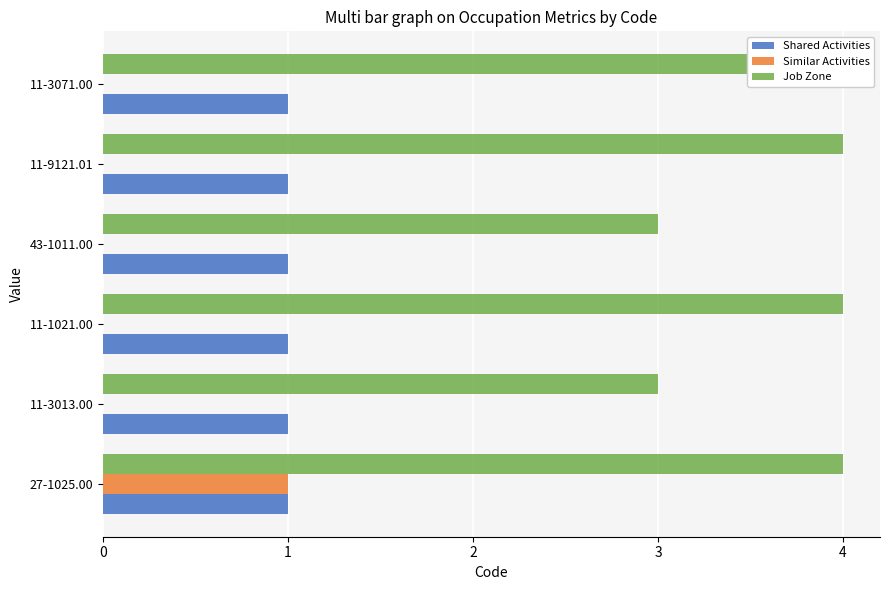

How many data points in Job Zone are less than 4?

2